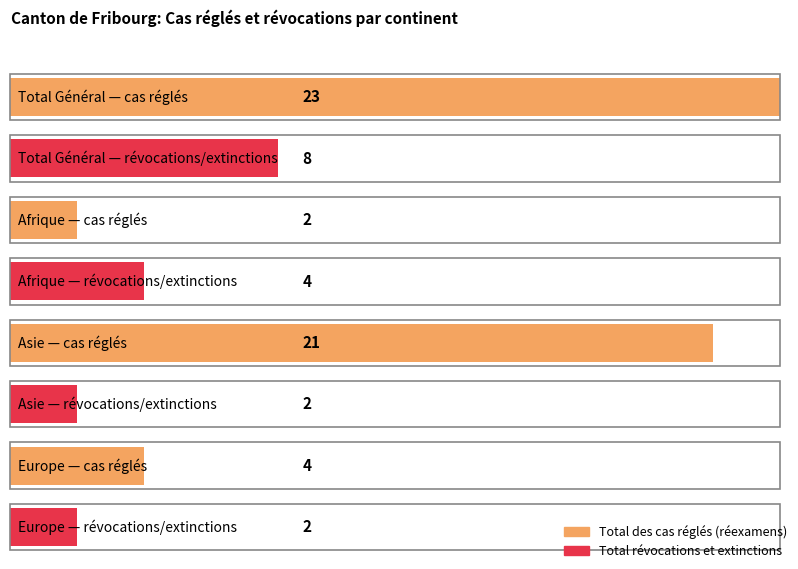

The value of Règlements réexamens at Amérique is -1. True or false?

False